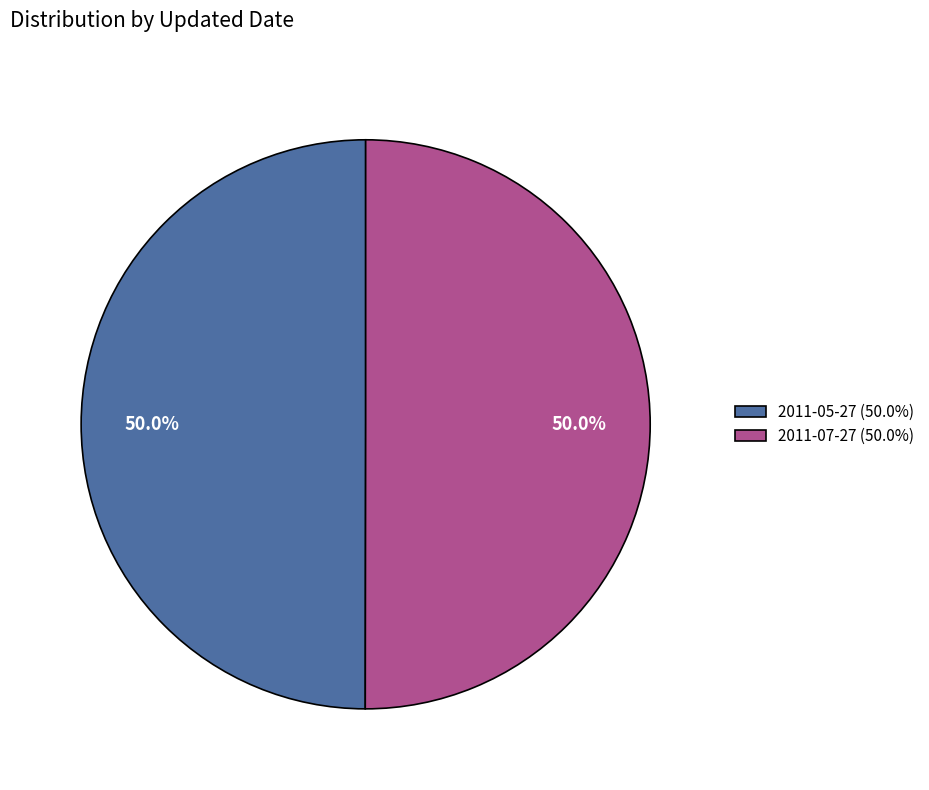

Approximately how many times larger is the value at 2011-05-27 compared to 2011-07-27?

1.0